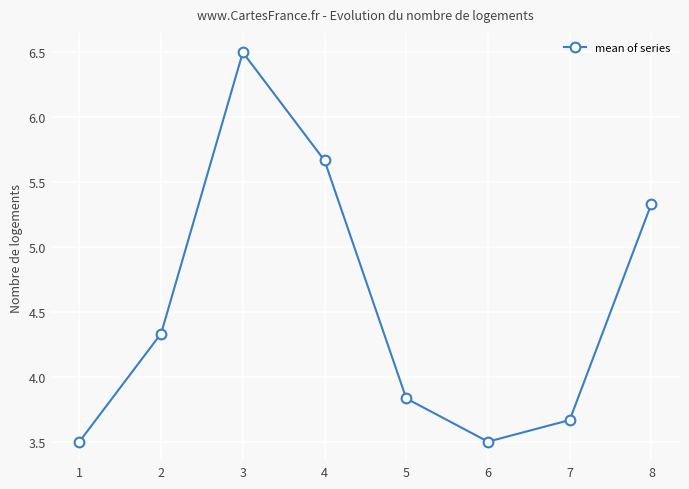

How many points are lower than both their immediate neighbors (excluding endpoints)?

1